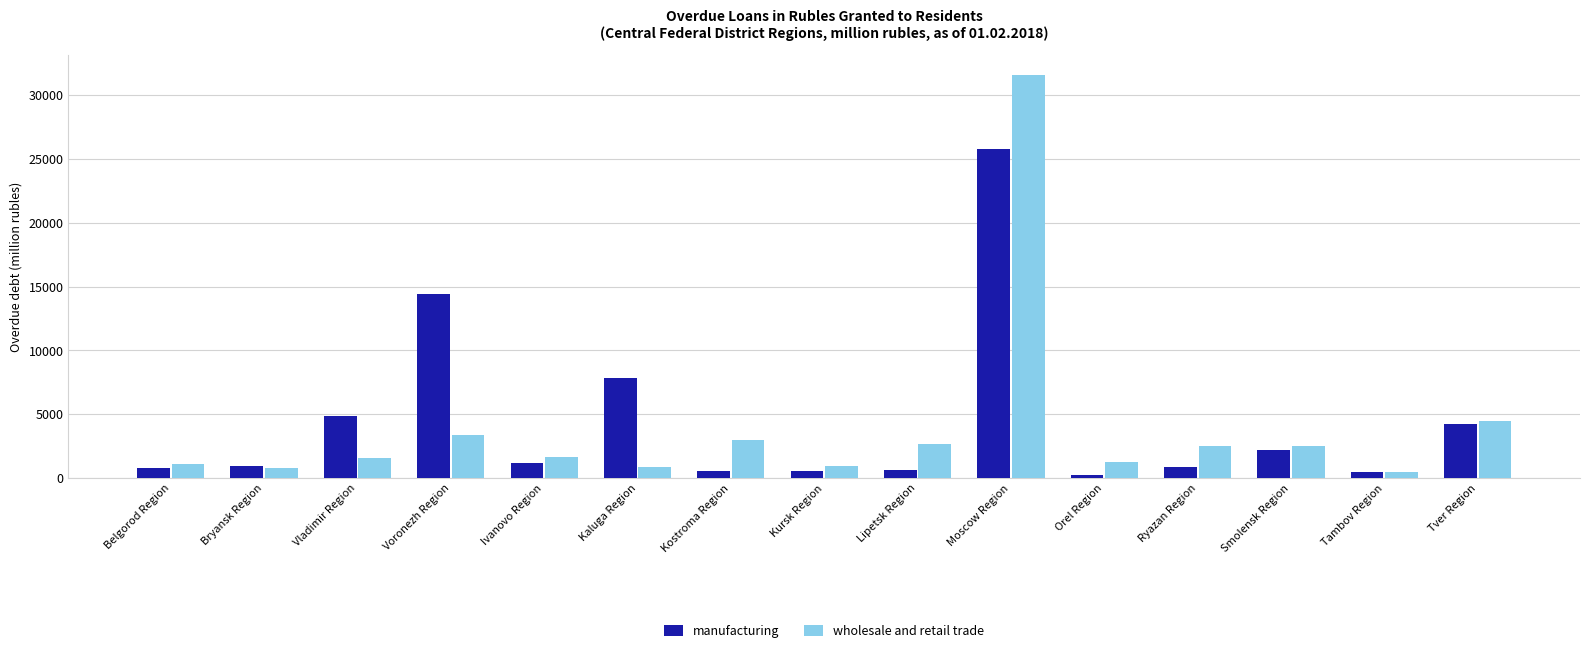

What is the maximum value shown in the chart?

31584